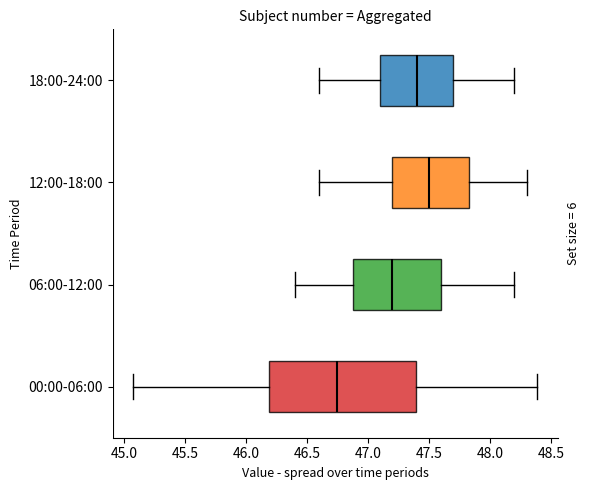

Which box's median line is the furthest to the right?

12:00-18:00